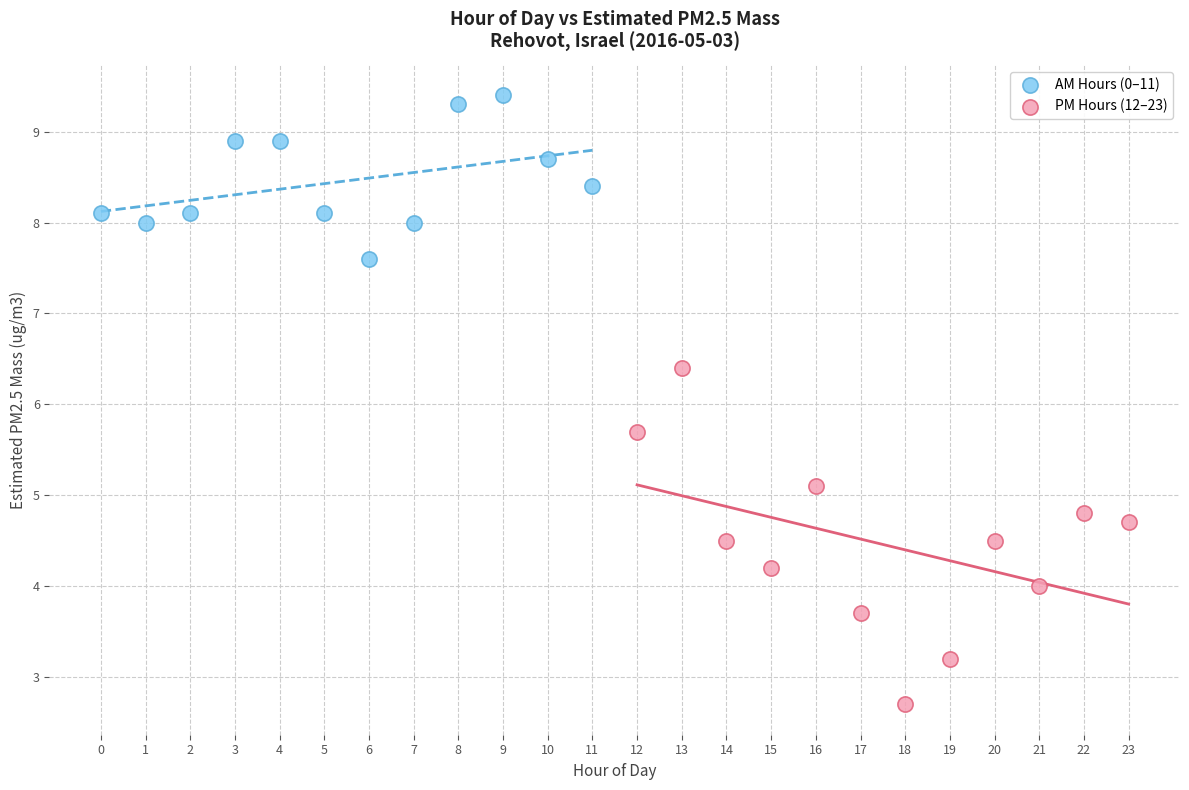

Which series reaches the maximum Y coordinate?

AM Hours (0–11)